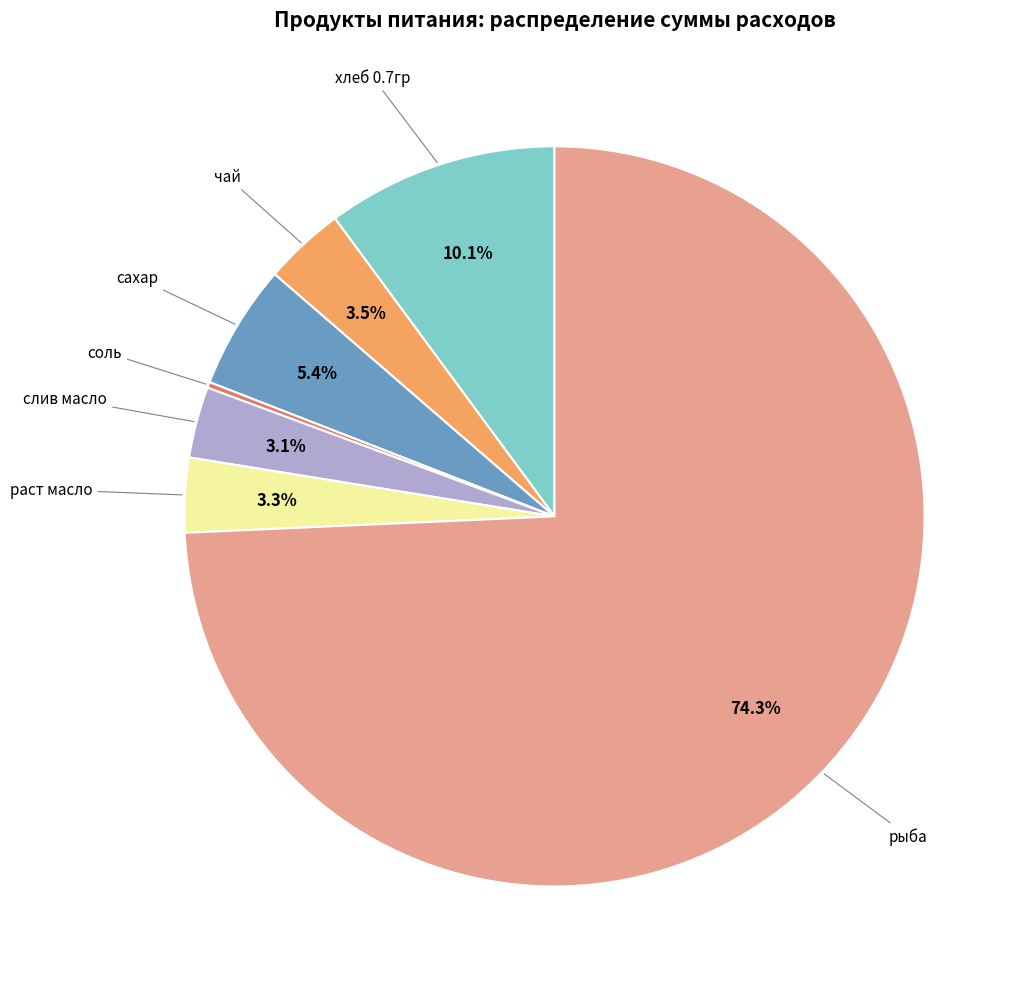

Does any single category account for the majority?

Yes